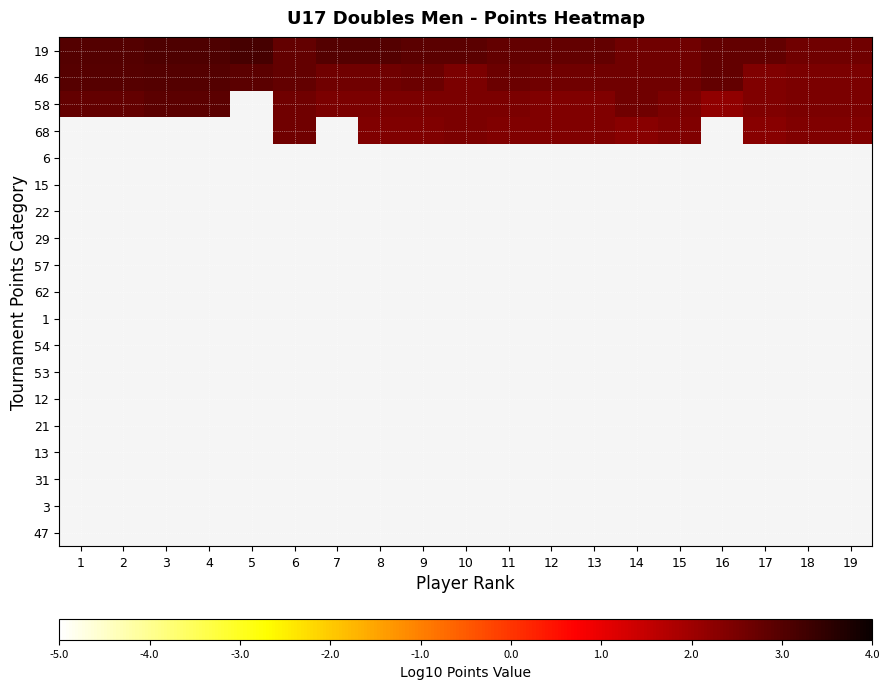

Which series has the largest total across all categories?

19